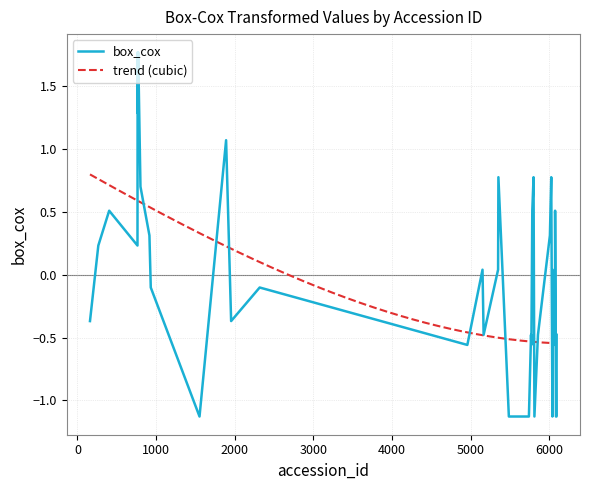

Reading left to right, list all the values displayed in this chart.

159=-0.4	265=0.2	403=0.5	763=0.2	765=1.8	766=1.8	768=1.3	772=1.8	801=0.7	915=0.3	932=-0.1	1552=-1.1	1890=1.1	1954=-0.4	2317=-0.1	4958=-0.6	5151=0.0	5165=-0.5	5349=0.0	5353=0.8	5486=-1.1	5577=-1.1	5741=-1.1	5768=-0.5	5772=-0.6	5779=0.0	5784=0.5	5800=0.8	5811=-1.1	5856=-0.5	6008=0.3	6025=0.8	6040=-1.1	6042=0.0	6073=-0.6	6074=0.5	6085=-1.1	6090=-1.1	6092=-1.1	6094=-0.5